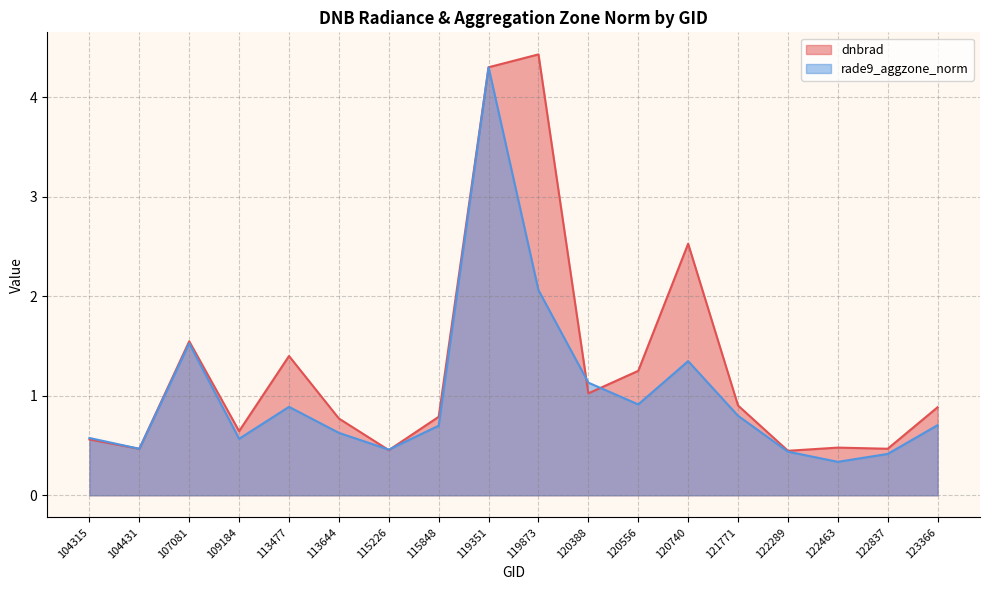

What is the difference between the second highest and minimum values in the dnbrad series?

3.9